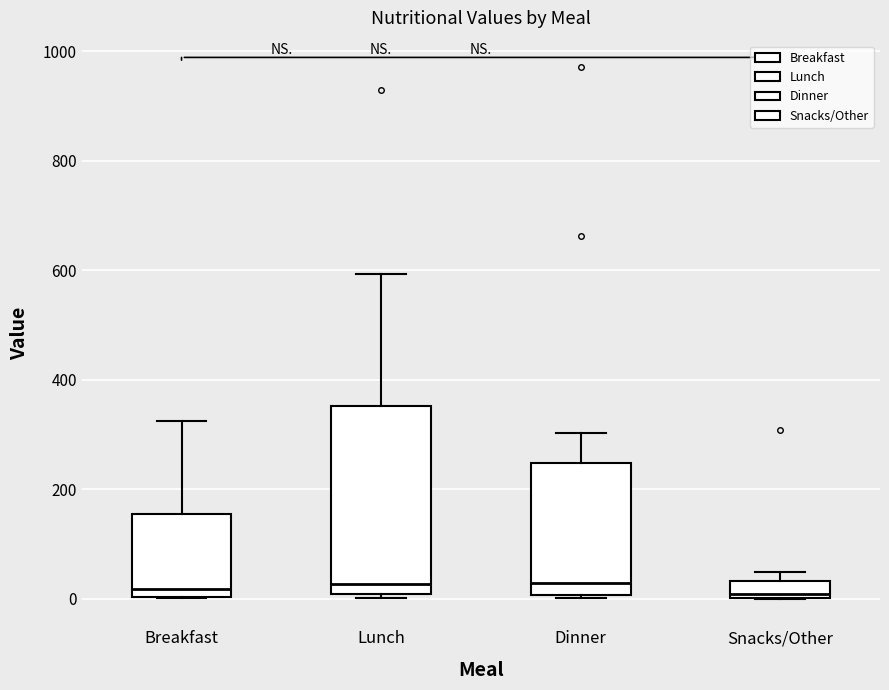

Comparing the boxes themselves (not the whiskers), which one is the tallest?

Lunch